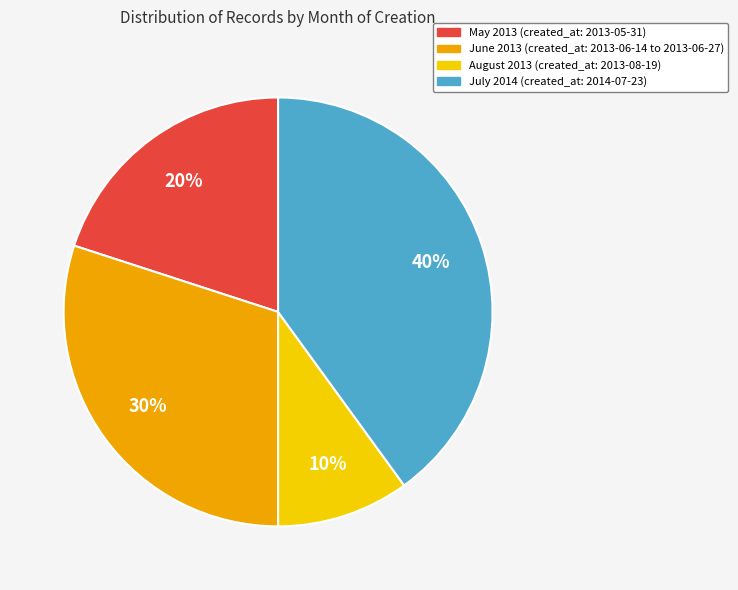

To the nearest percent, what is the average slice percentage?

25%